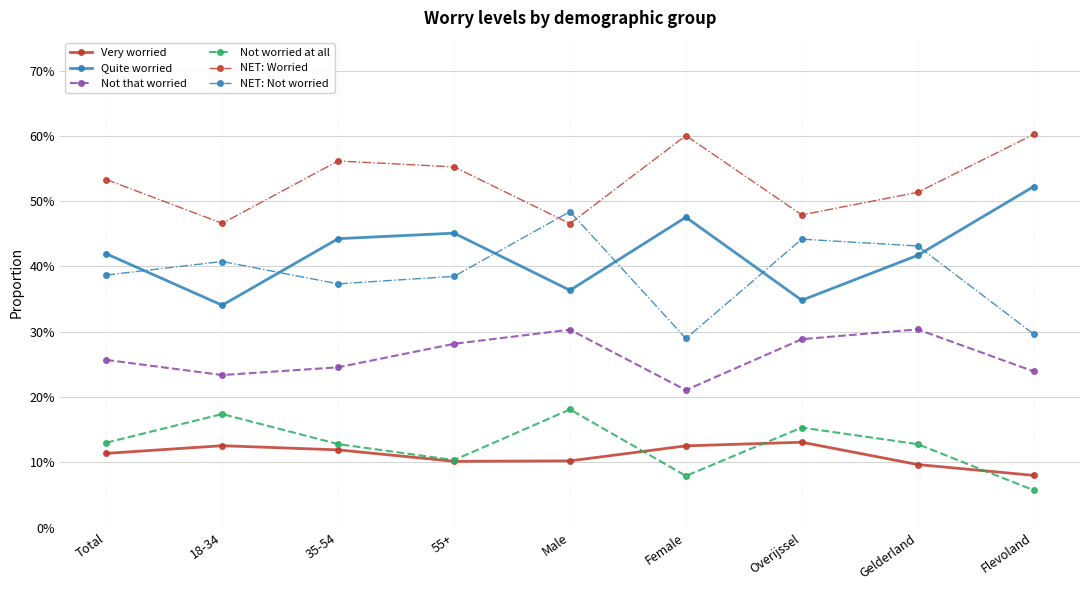

What is the label of the 8th point from the right?

18-34